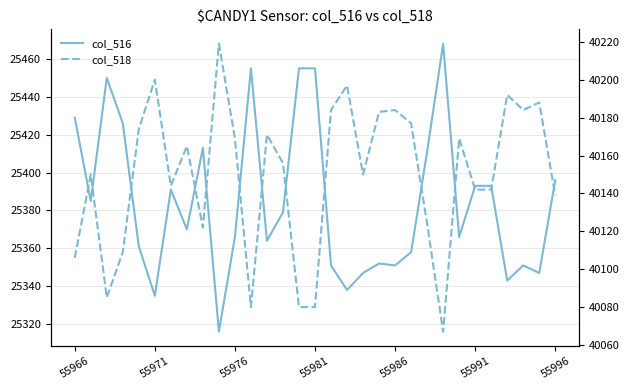

What is the value of the col_516 point at the 28th from the left?

25343